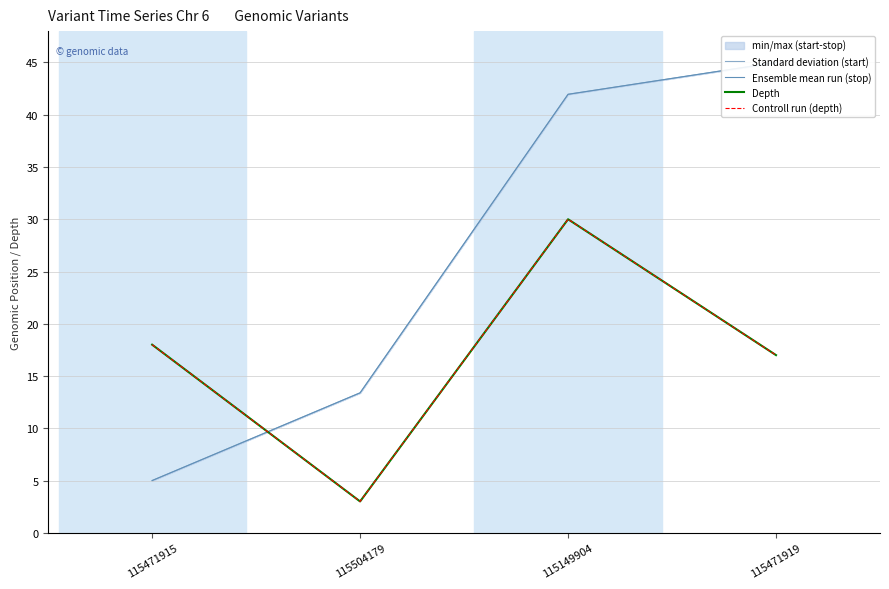

Reading left to right, what are all the values shown in this chart?

Standard deviation (start): 5.0	13.4	42.0	45.0
Ensemble mean run (stop): 5.0	13.4	42.0	45.0
Depth: 18.0	3.0	30.0	17.0
Controll run (depth): 18.0	3.0	30.0	17.0